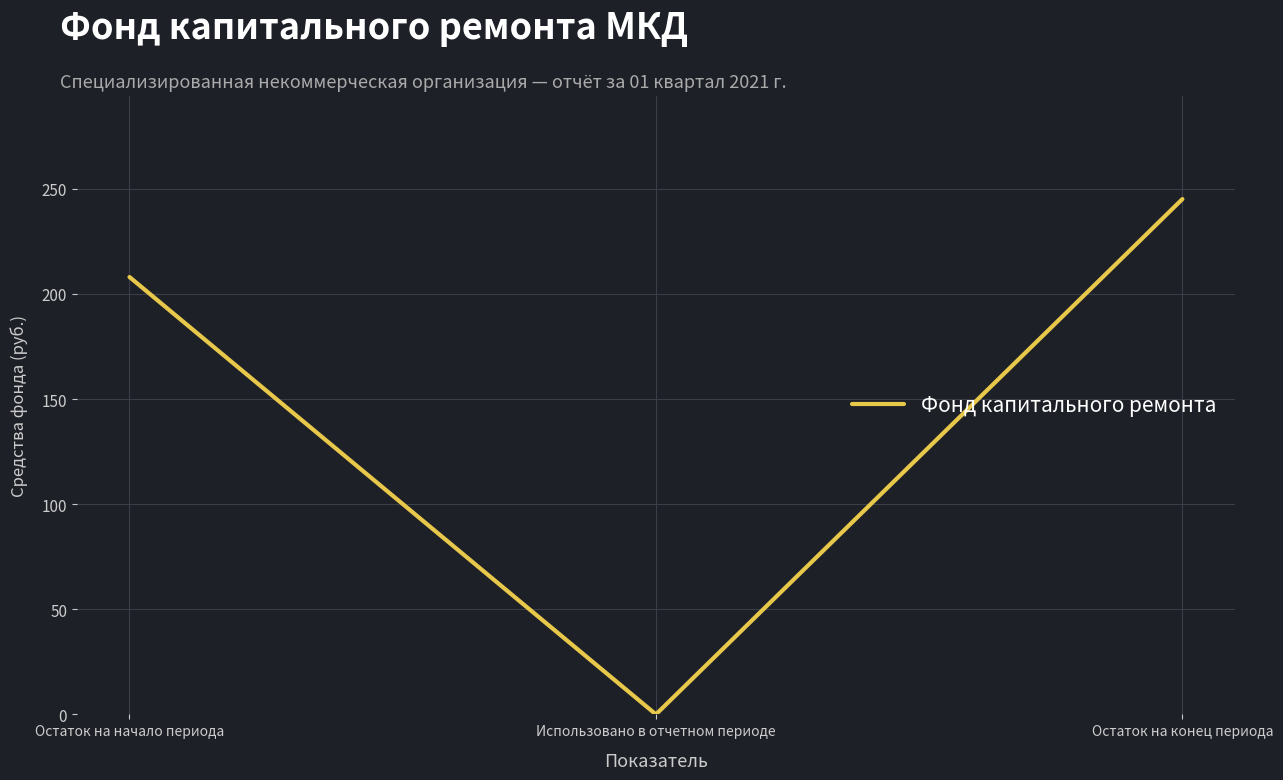

What position from the left is Остаток на начало периода?

1